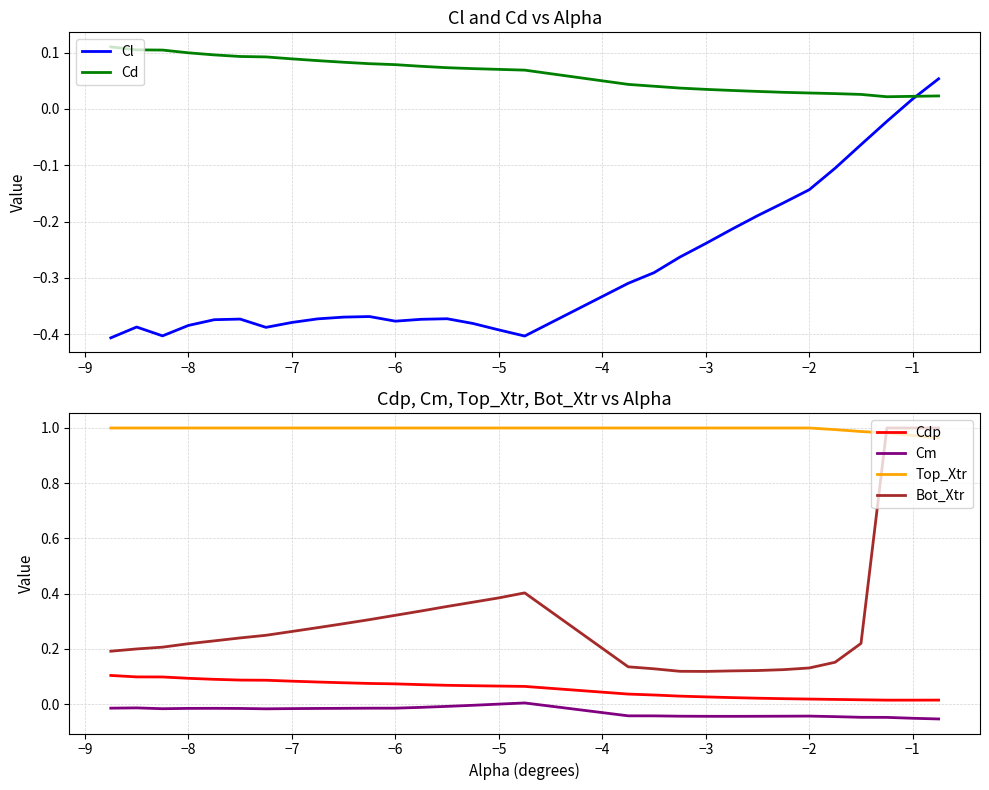

True or false: Top_Xtr and Cm cross at least once.

False